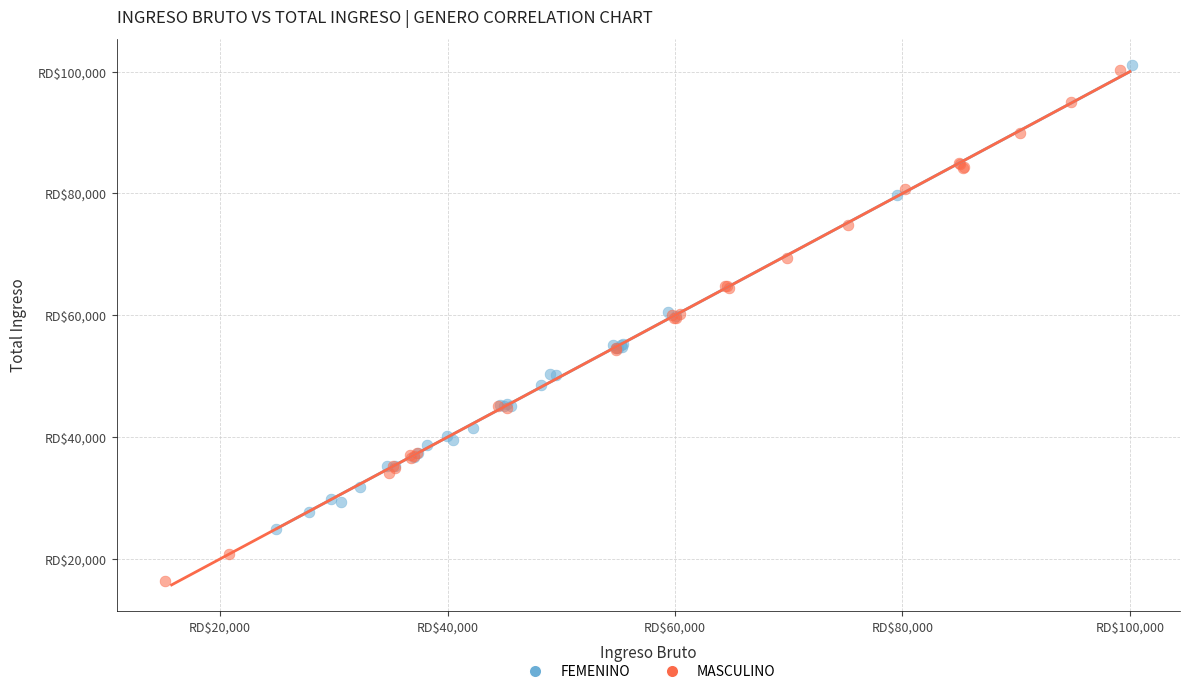

Which series contains the lowest Y value?

MASCULINO